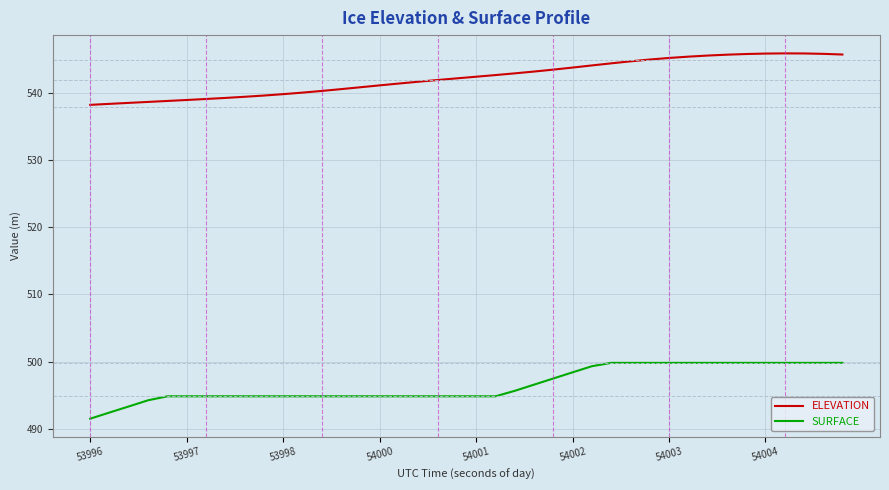

What is the smallest value displayed?

491.5